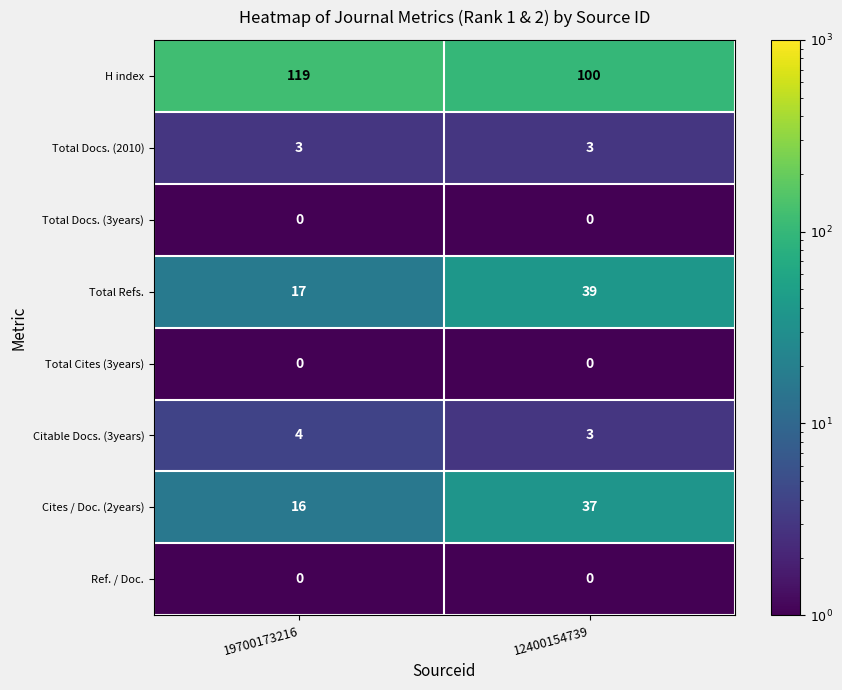

Reading right to left, extract all data points from this chart.

H index: 12400154739=100	19700173216=119
Total Docs. (2010): 12400154739=3	19700173216=3
Total Docs. (3years): 12400154739=0	19700173216=0
Total Refs.: 12400154739=39	19700173216=17
Total Cites (3years): 12400154739=0	19700173216=0
Citable Docs. (3years): 12400154739=3	19700173216=4
Cites / Doc. (2years): 12400154739=37	19700173216=16
Ref. / Doc.: 12400154739=0	19700173216=0